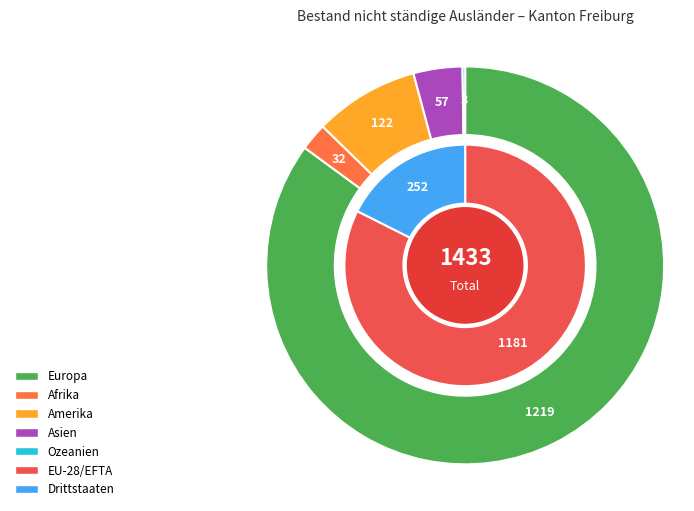

Which has a higher value, Ozeanien or Asien?

Asien